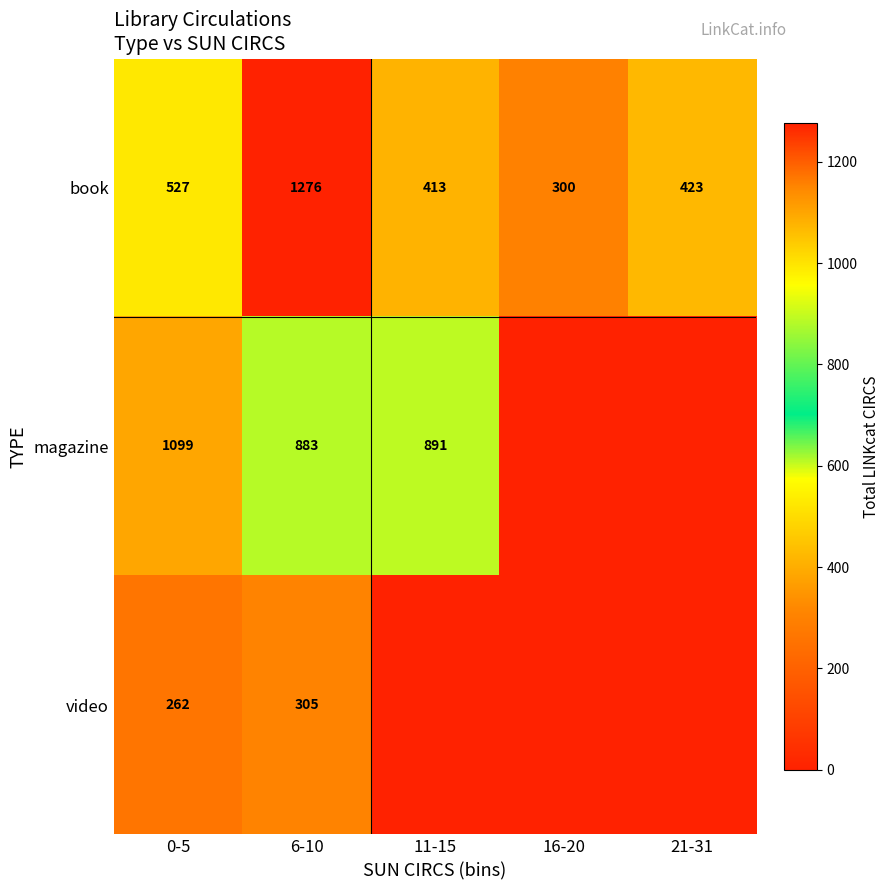

What is the total value across all series at 16-20?

300